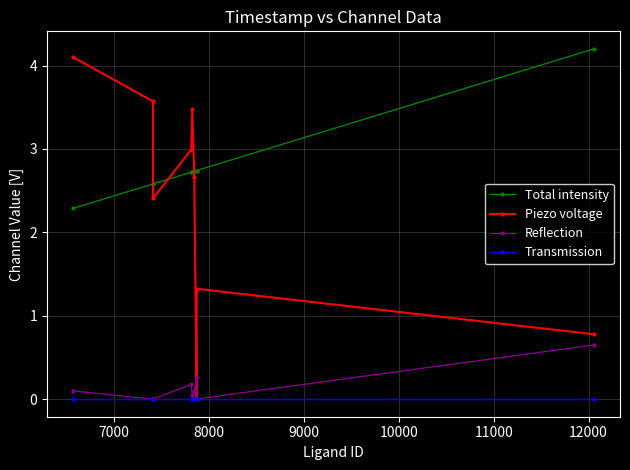

True or false: Transmission has more than 0 points higher than both neighbors.

False